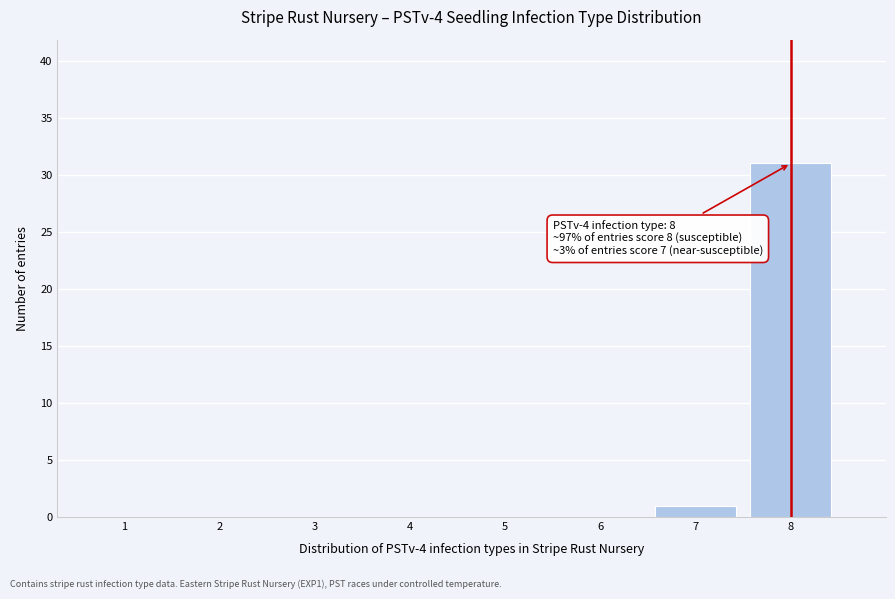

Reading right to left, transcribe all the data shown in this chart.

8=31	7=1	6=0	5=0	4=0	3=0	2=0	1=0